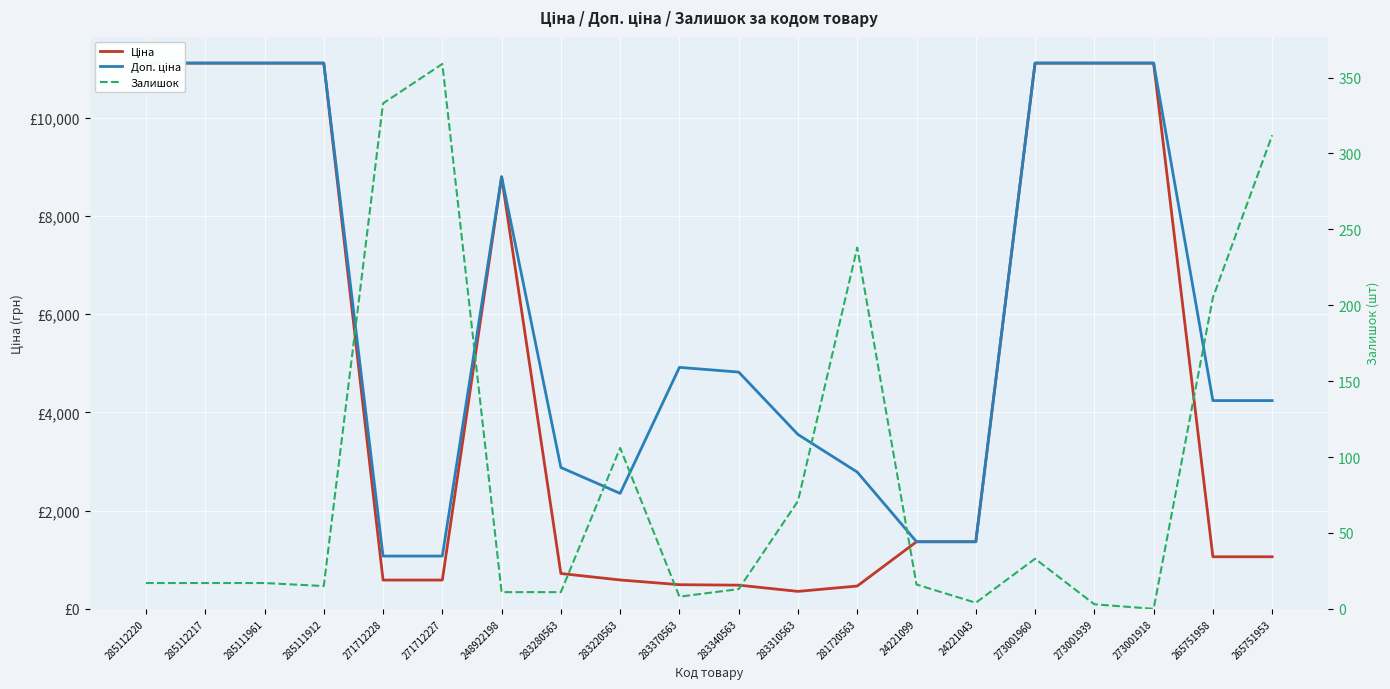

Where do Доп. ціна and Ціна first cross each other?

281720563 and 24221099